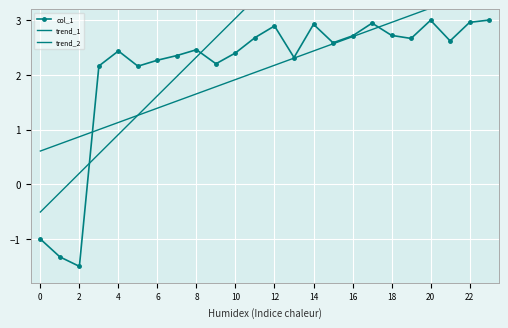

Rank the series by their maximum value, from highest to lowest.

trend_2, trend_1, col_1